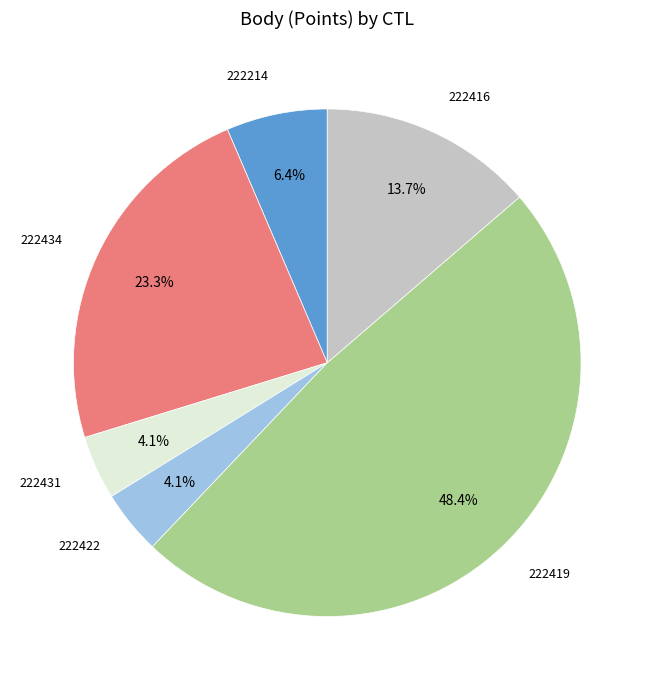

To the nearest percent, what is the difference between the 222214 and 222419 slice percentages?

42%